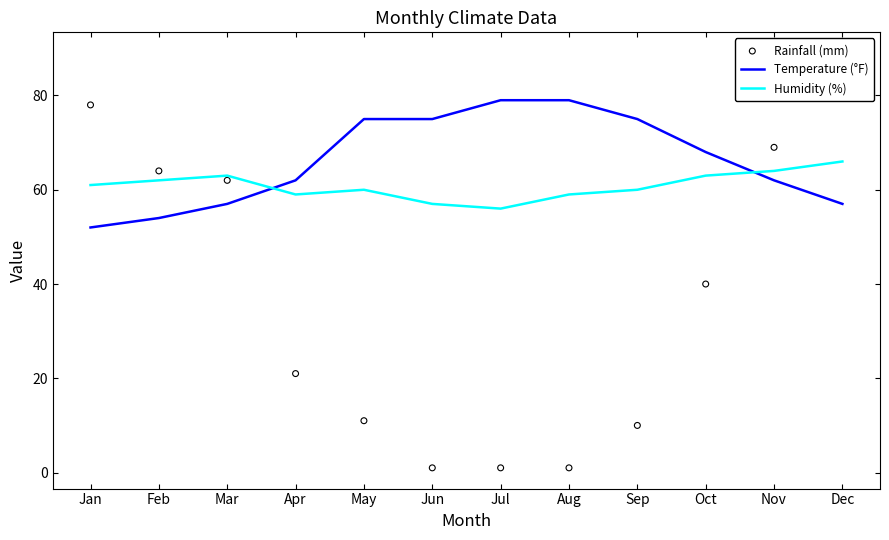

What are all the series names shown in the legend?

Temperature (°F), Humidity (%), Rainfall (mm)